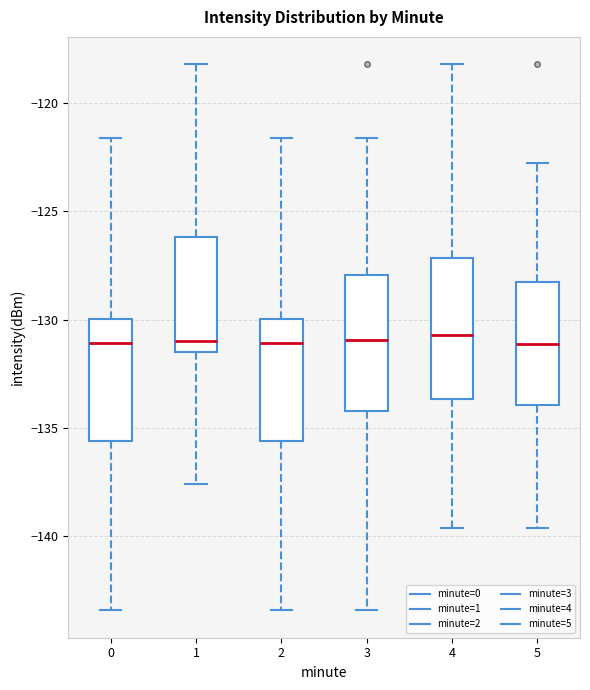

Reading left to right, read every box against the y-axis: the position of its median line, the range the box covers, and the ends of its whiskers. The values are not printed on the chart, so give them approximately, as read against the axis.

0: median -131.0, box -135.5 to -130.0, whiskers -143.5 to -121.5
1: median -131.0, box -131.5 to -126.0, whiskers -137.5 to -118.0
2: median -131.0, box -135.5 to -130.0, whiskers -143.5 to -121.5
3: median -131.0, box -134.0 to -128.0, whiskers -143.5 to -121.5
4: median -130.5, box -133.5 to -127.0, whiskers -139.5 to -118.0
5: median -131.0, box -134.0 to -128.5, whiskers -139.5 to -123.0